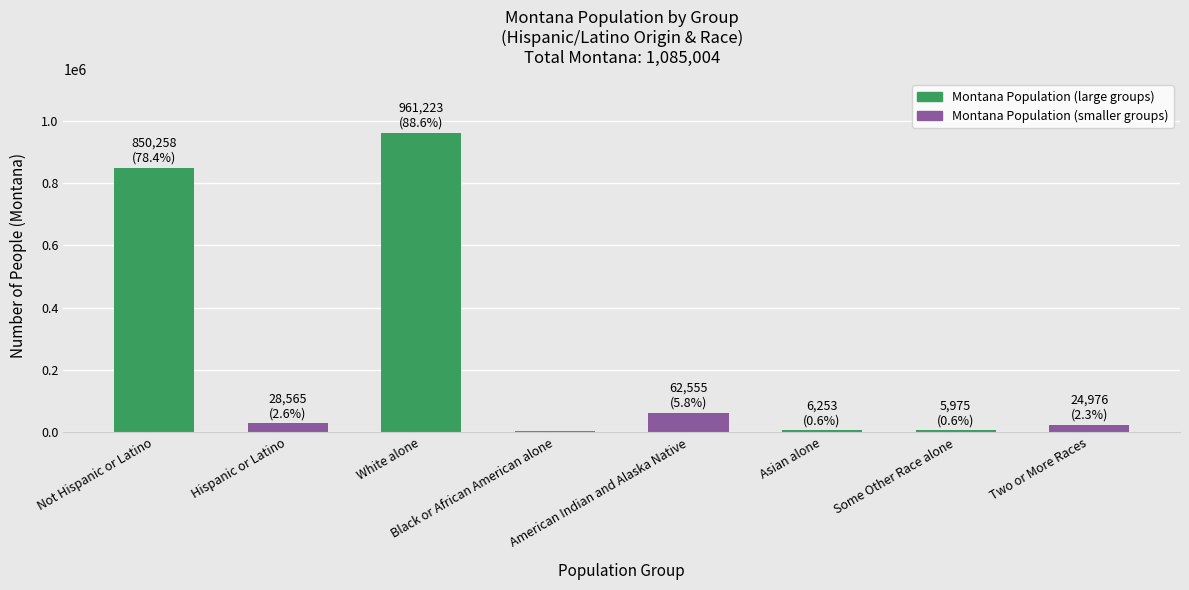

What is the value of the 2nd bar from the left?

28565